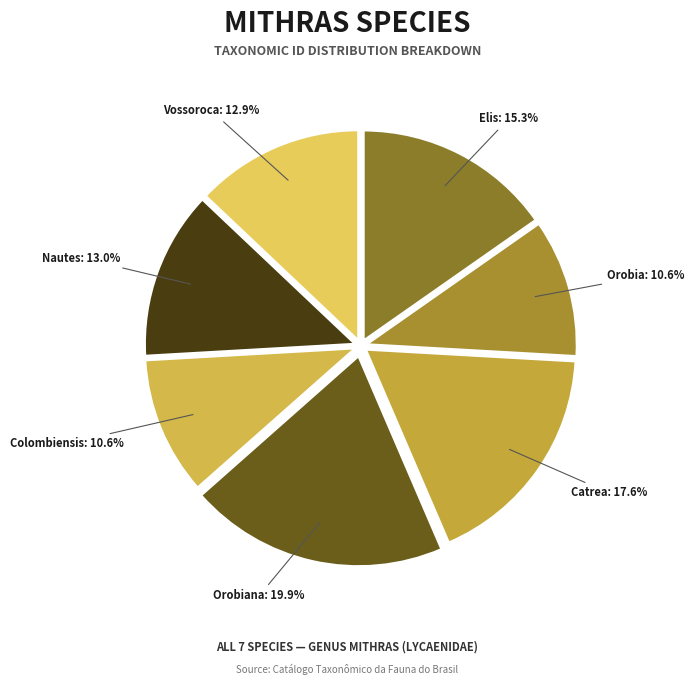

How many slices are in this pie chart?

7